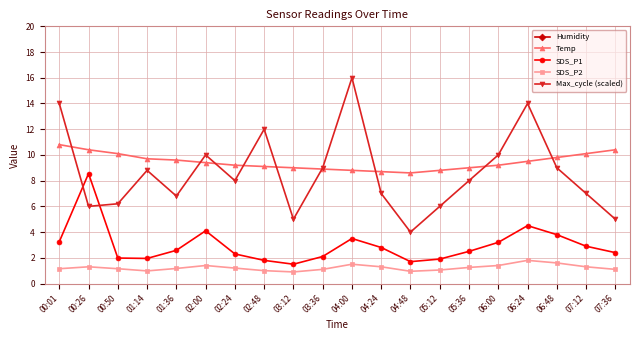

In SDS_P1, how many points are lower than both neighbors (excluding endpoints)?

3